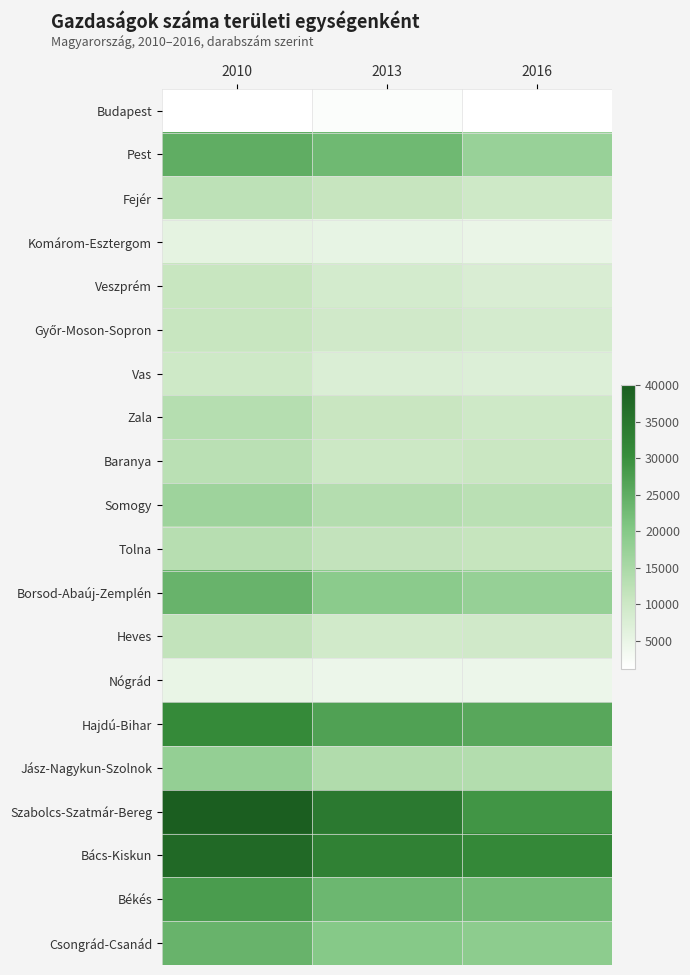

At which category is the sum across all series the highest?

2010